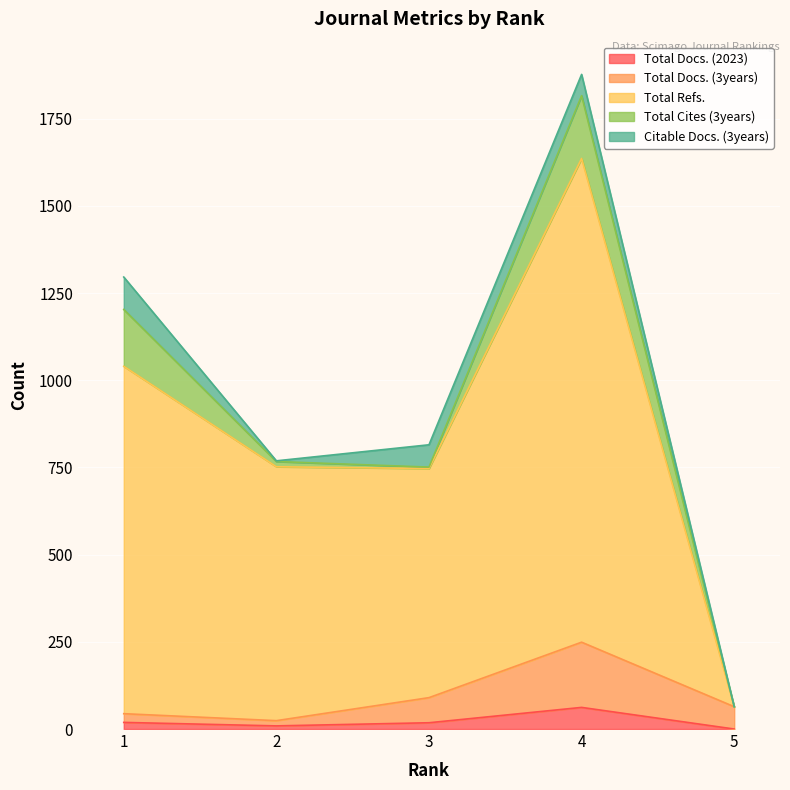

At which label does Total Refs. reach its peak?

4